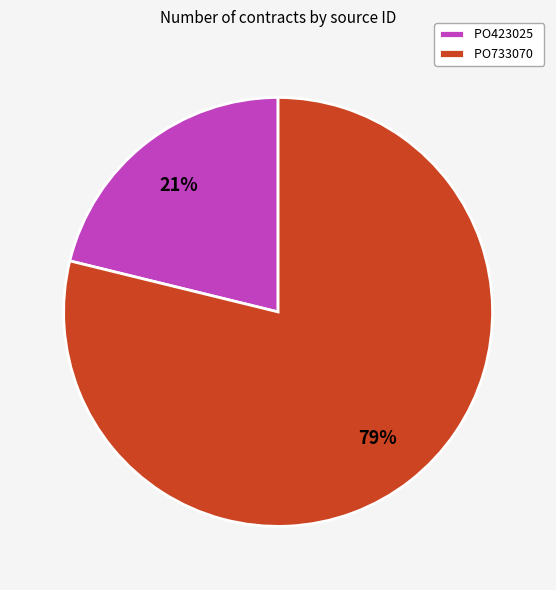

The PO733070 slice represents 79% of the pie. True or false?

True